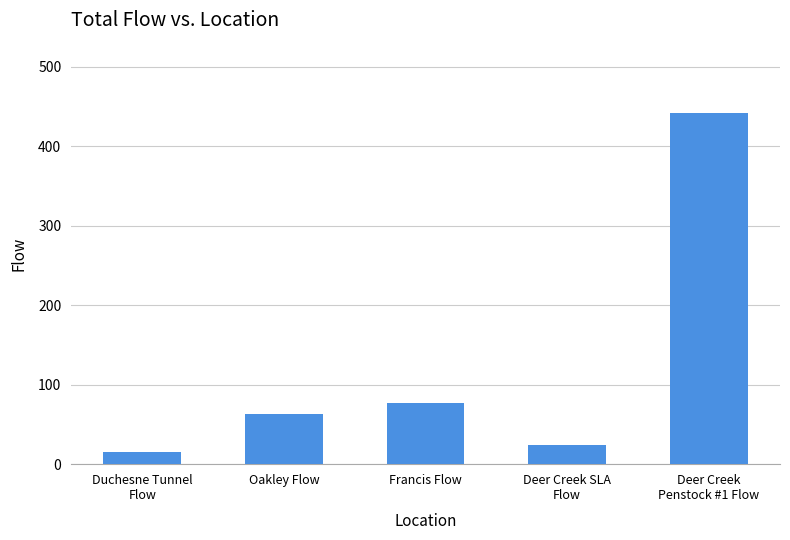

How many data points are less than 62?

2